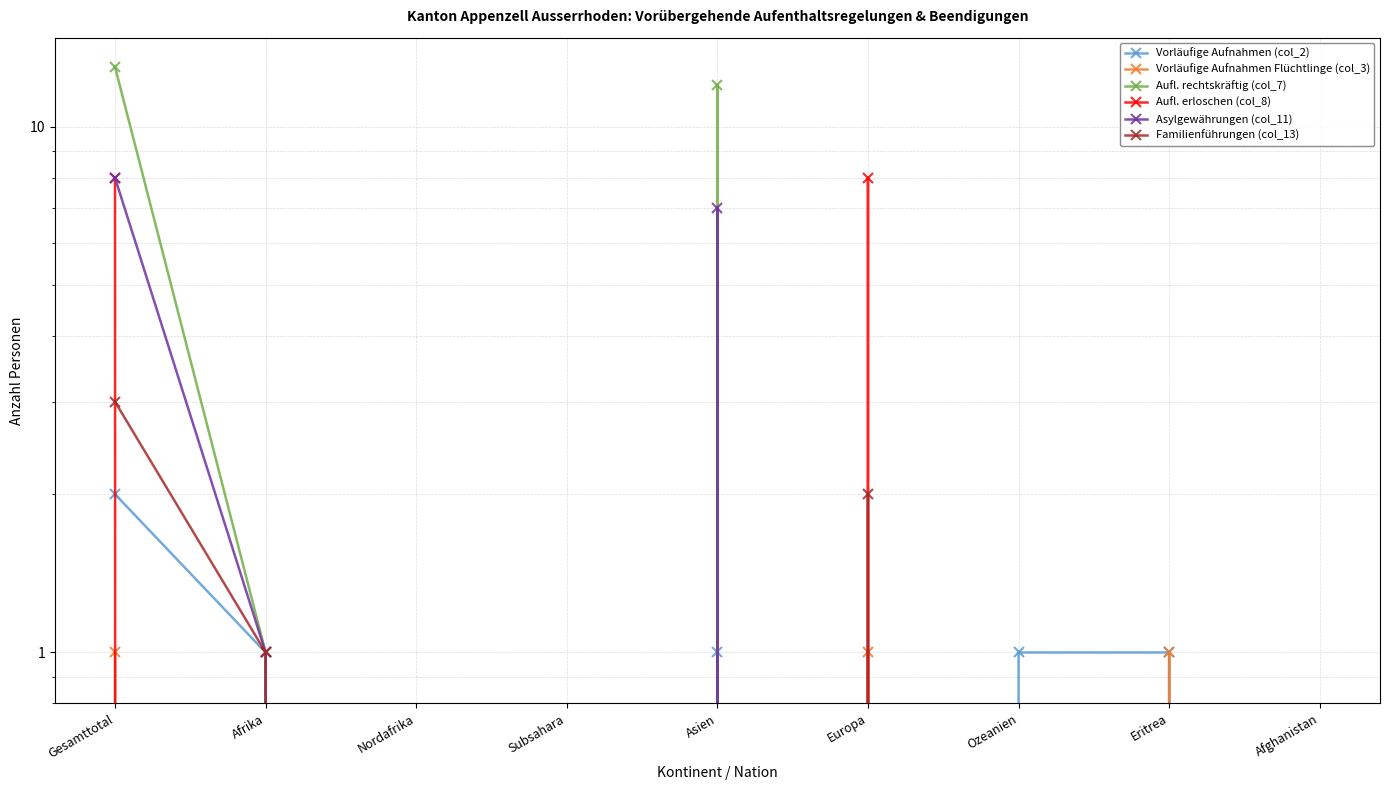

True or false: Familienführungen (col_13) and Vorläufige Aufnahmen Flüchtlinge (col_3) cross at least once.

False